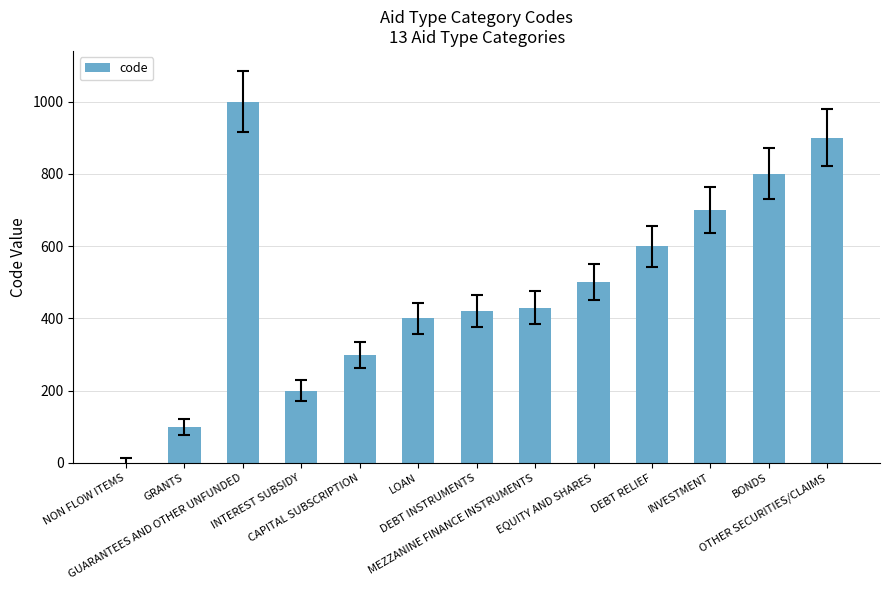

The value at NON FLOW ITEMS is 694. True or false?

False